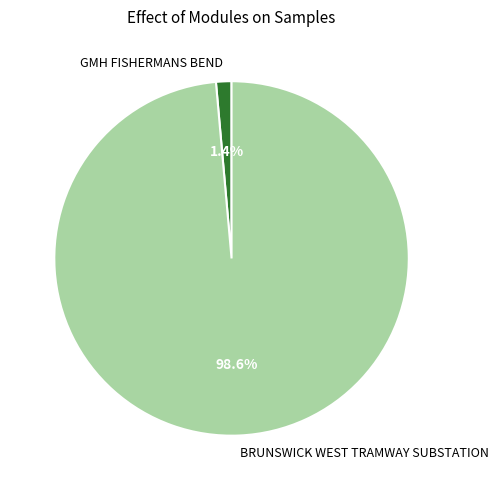

True or false: BRUNSWICK WEST TRAMWAY SUBSTATION accounts for 91% of the total.

False